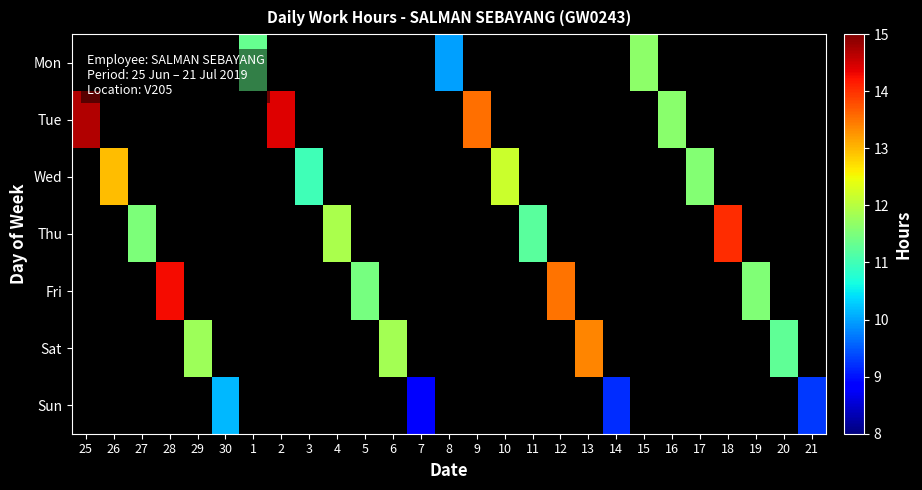

What is the smallest value displayed?

8.9